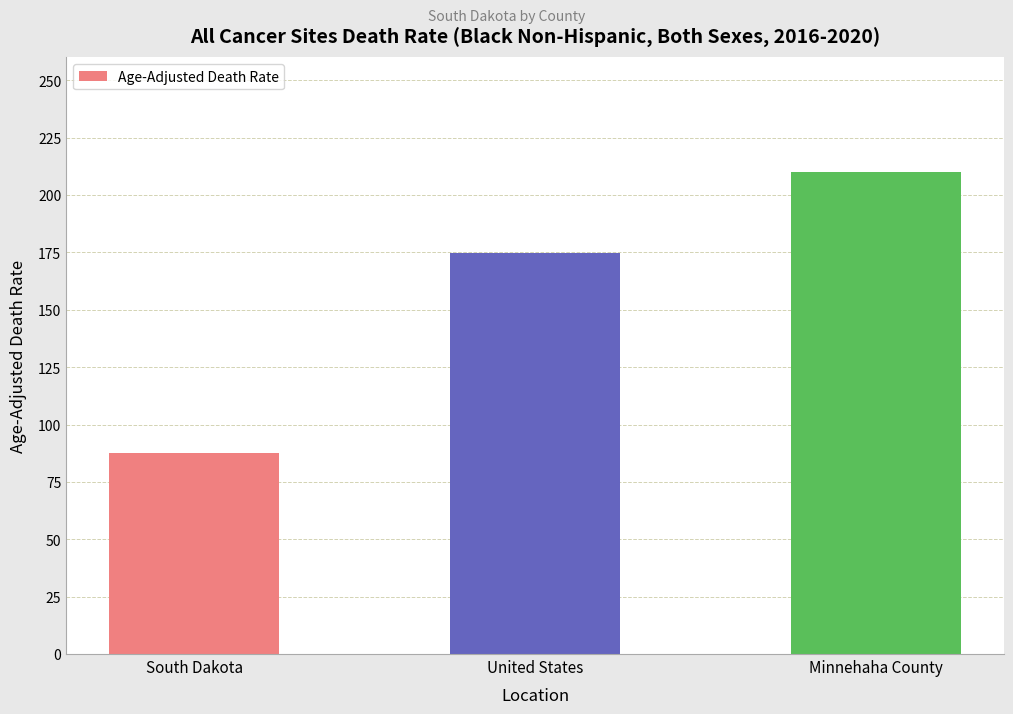

How many bars are there in total?

3